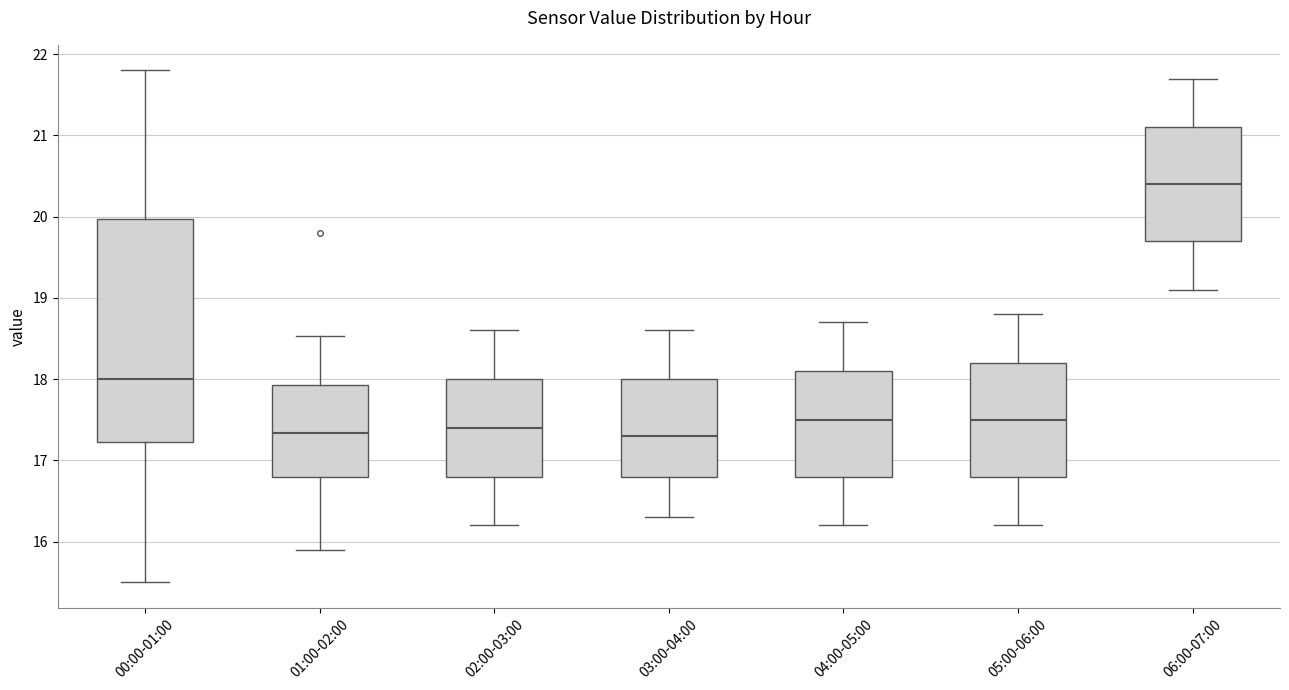

Reading left to right, read every box against the y-axis: the position of its median line, the range the box covers, and the ends of its whiskers. The values are not printed on the chart, so give them approximately, as read against the axis.

00:00-01:00: median 18.0, box 17.2 to 20.0, whiskers 15.5 to 21.8
01:00-02:00: median 17.3, box 16.8 to 17.9, whiskers 15.9 to 18.5
02:00-03:00: median 17.4, box 16.8 to 18.0, whiskers 16.2 to 18.6
03:00-04:00: median 17.3, box 16.8 to 18.0, whiskers 16.3 to 18.6
04:00-05:00: median 17.5, box 16.8 to 18.1, whiskers 16.2 to 18.7
05:00-06:00: median 17.5, box 16.8 to 18.2, whiskers 16.2 to 18.8
06:00-07:00: median 20.4, box 19.7 to 21.1, whiskers 19.1 to 21.7